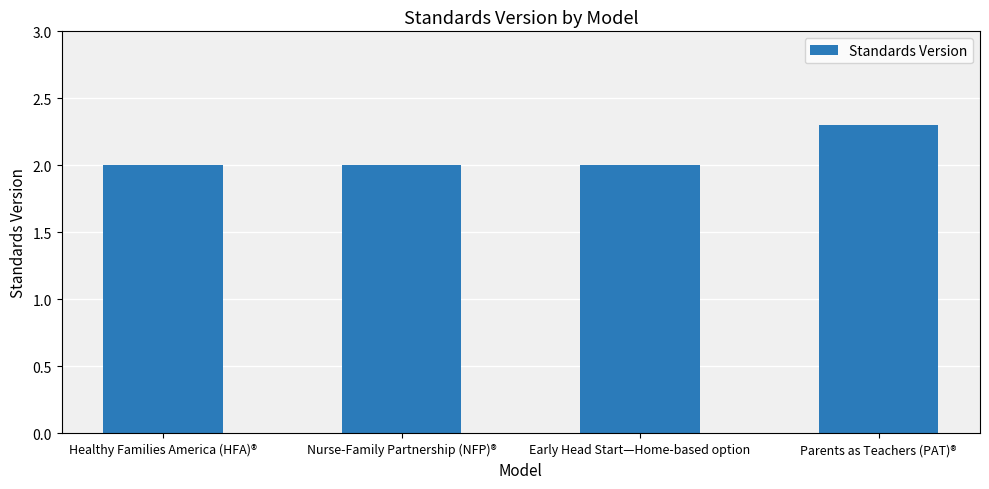

Which category has the highest value across all series?

Parents as Teachers (PAT)®